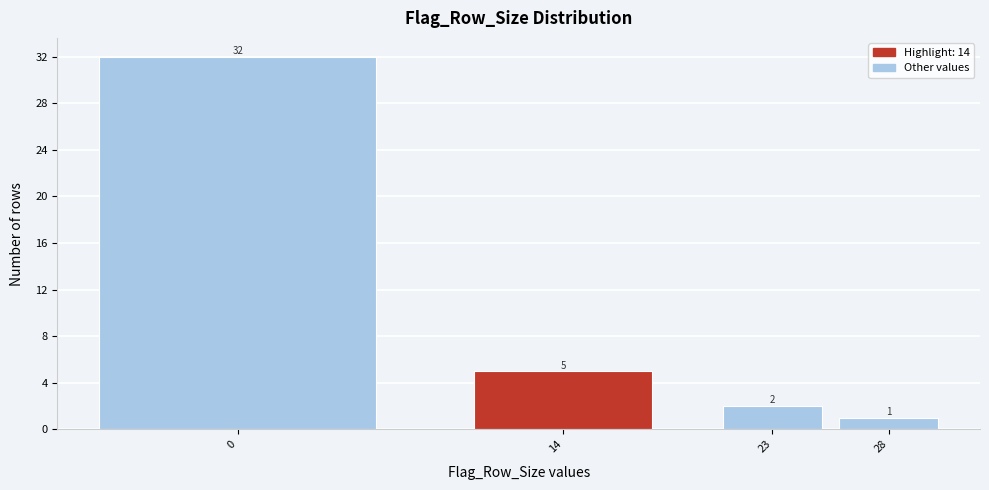

Reading left to right, list all the values displayed in this chart.

32	5	2	1